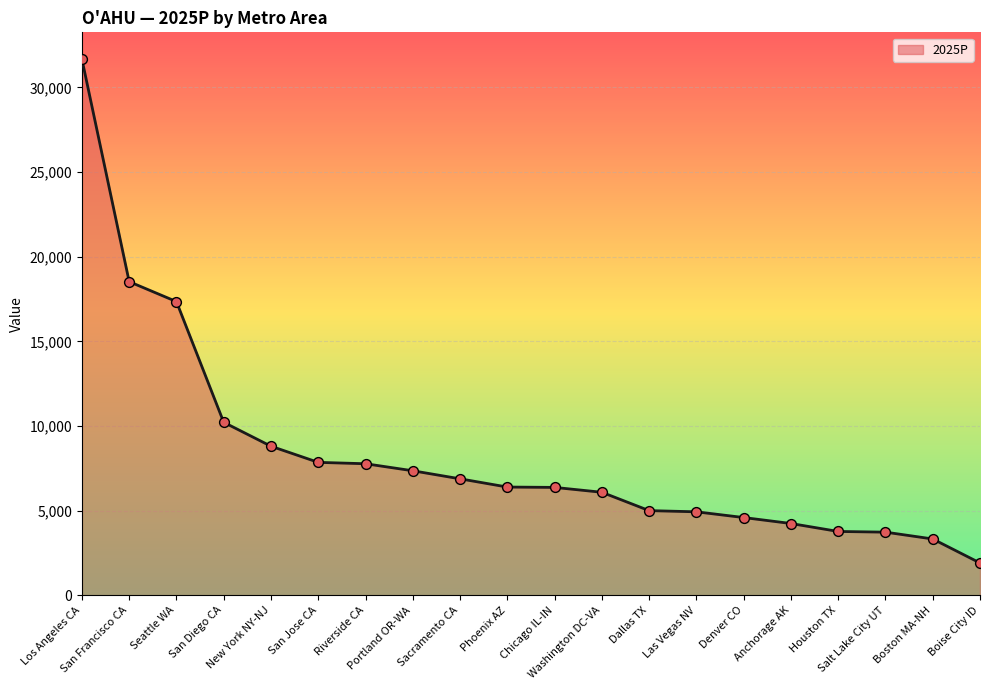

Approximately how many times larger is the value at Sacramento CA compared to Anchorage AK?

1.6